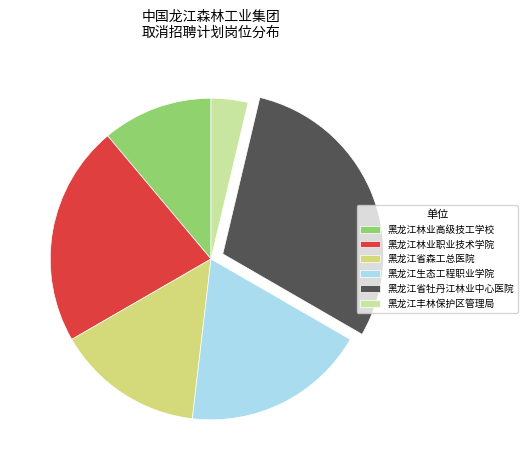

Is there a majority slice in this chart?

No